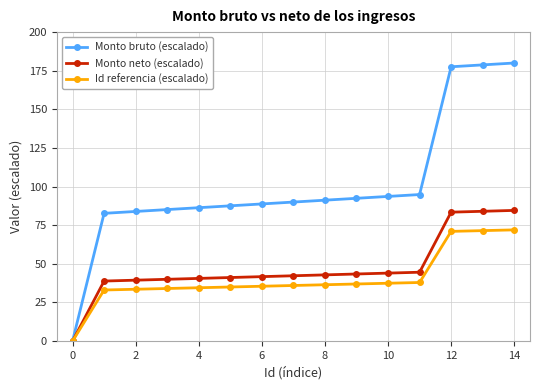

How many values in Monto bruto (escalado) are above zero?

14